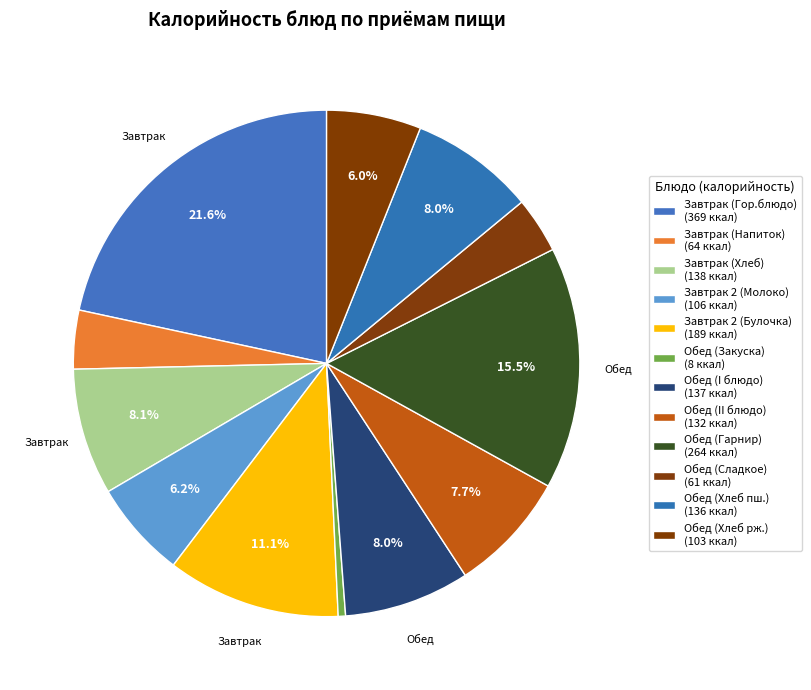

How many segments does this pie chart have?

12